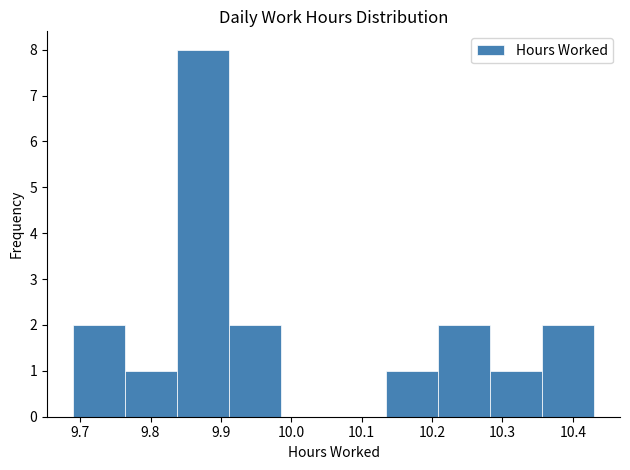

Which range on the x-axis has the tallest bar?

9.838 to 9.912